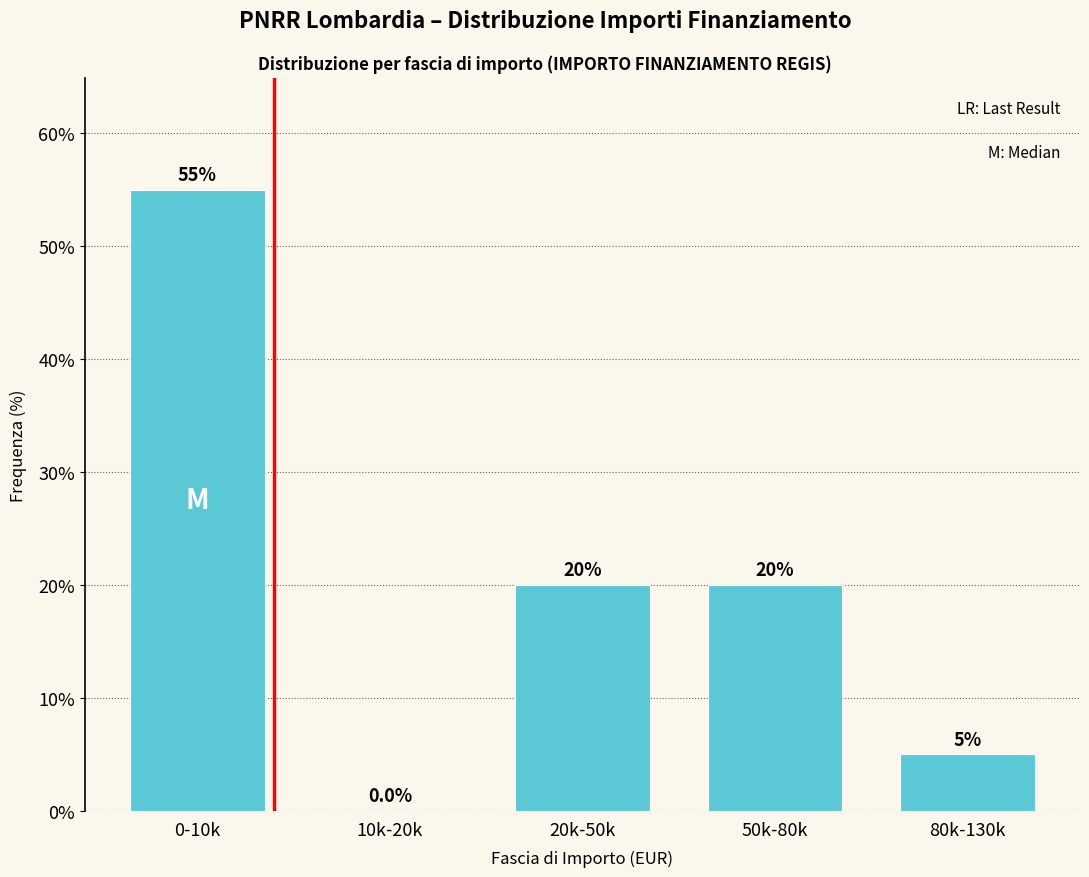

Reading left to right, what are all the values shown in this chart?

0-10k=55.0	10k-20k=0.0	20k-50k=20.0	50k-80k=20.0	80k-130k=5.0